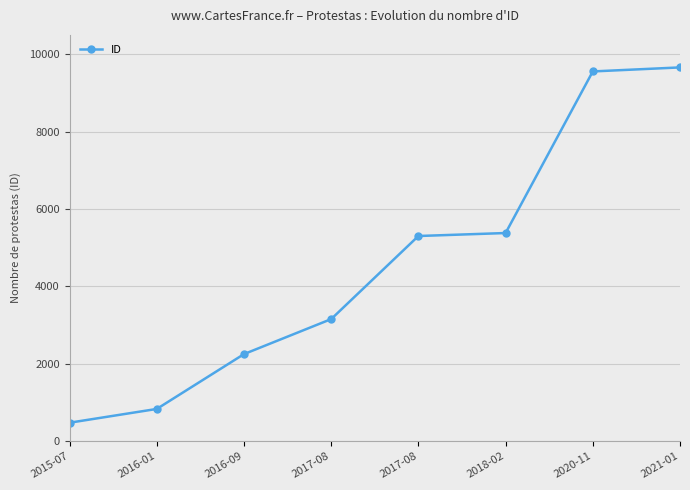

How many lines are shown in the chart?

1